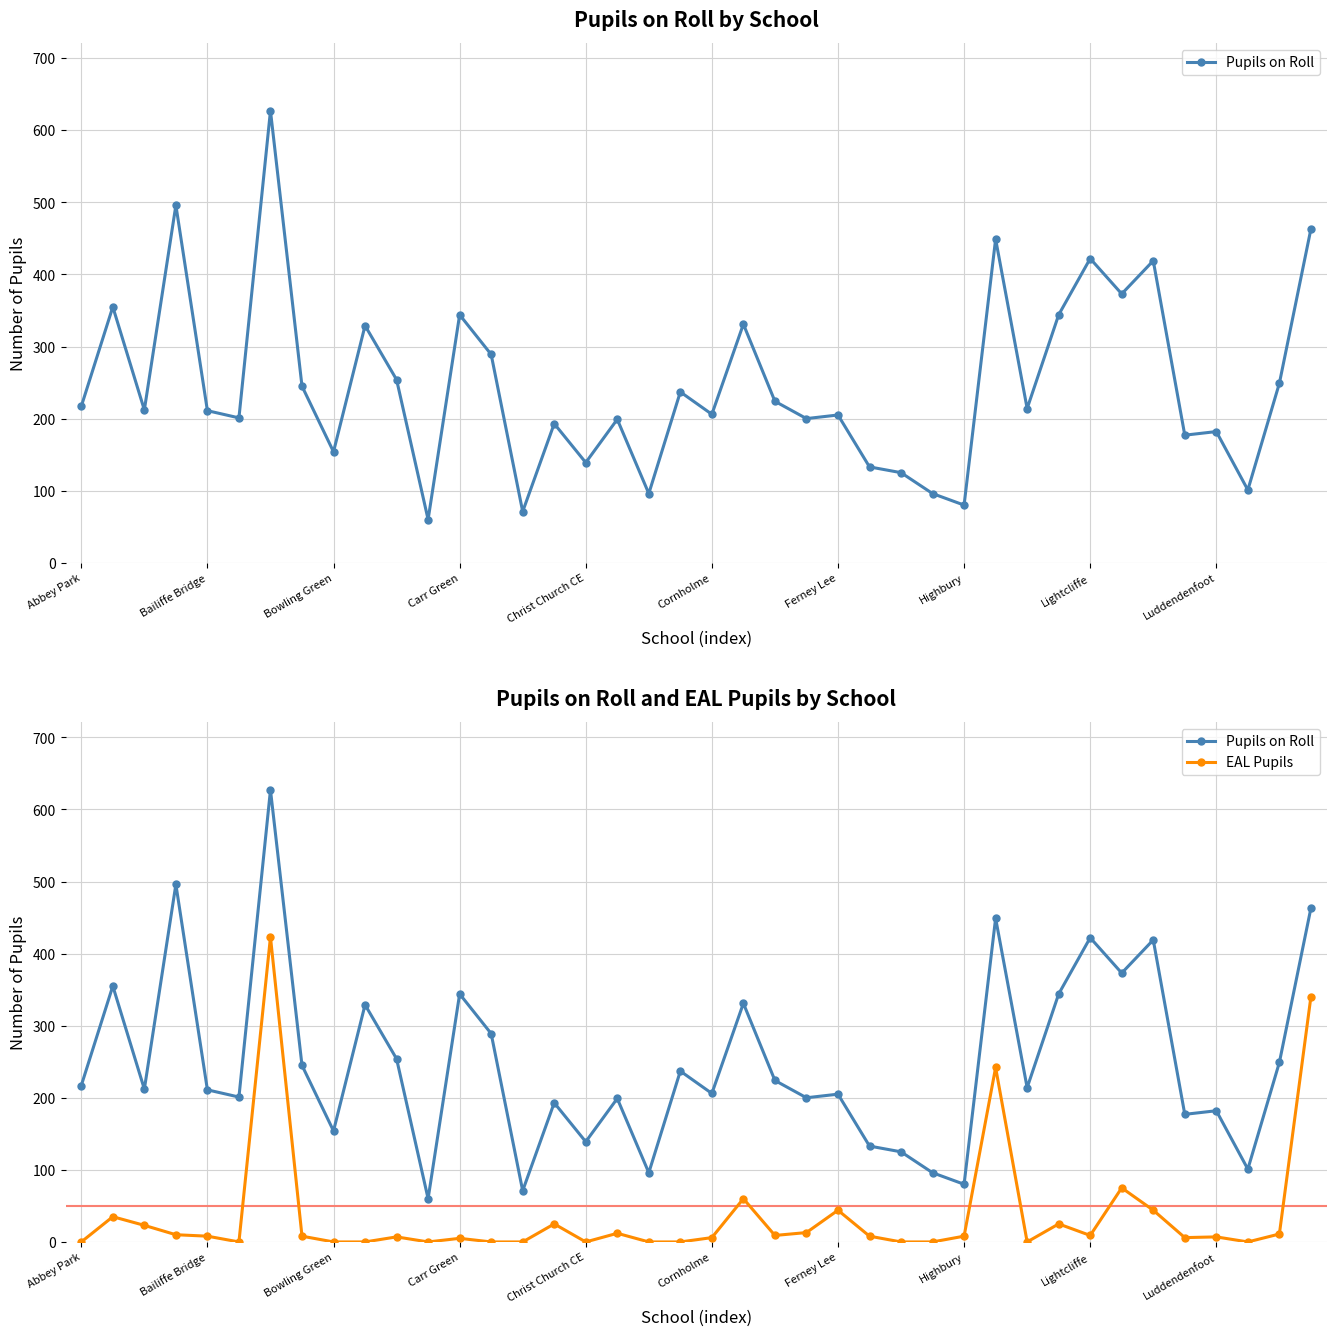

Which series has the widest spread of values?

Pupils on Roll